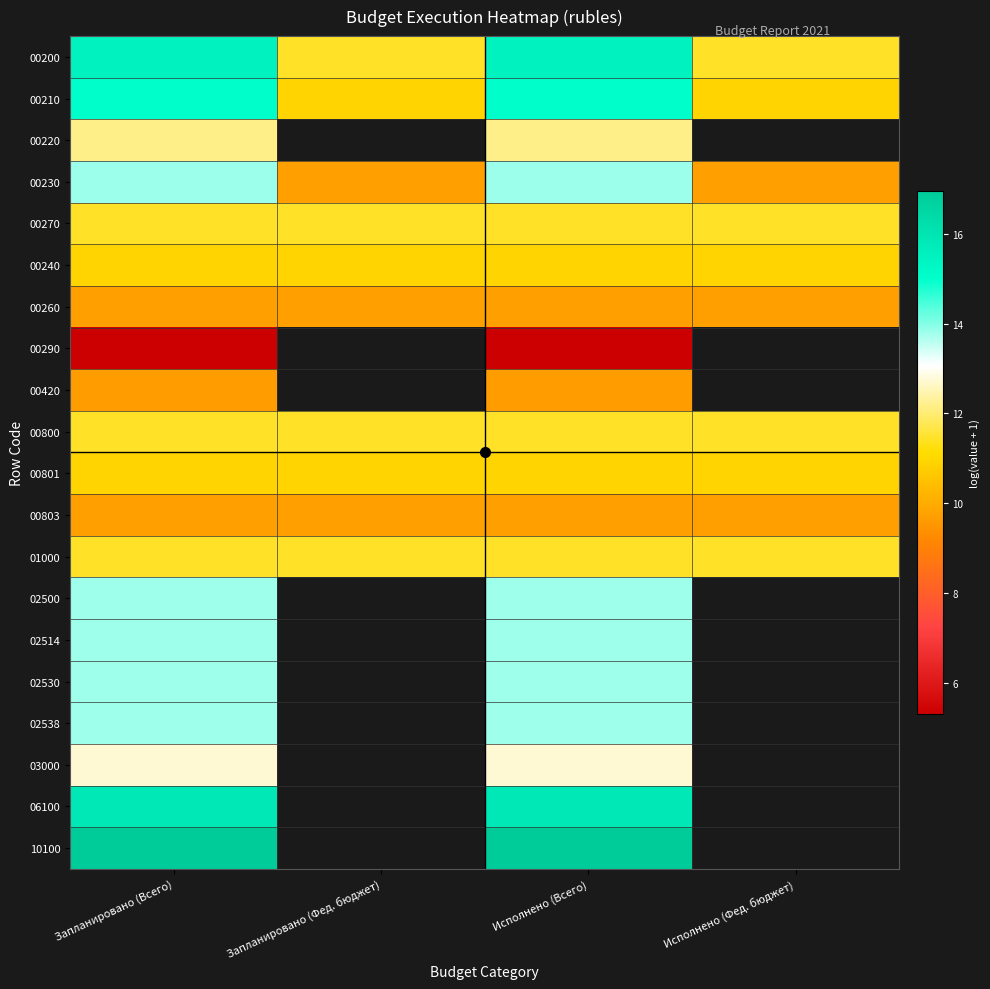

Which has a higher value, Запланировано (Фед. бюджет) or Исполнено (Фед. бюджет)?

Запланировано (Фед. бюджет)